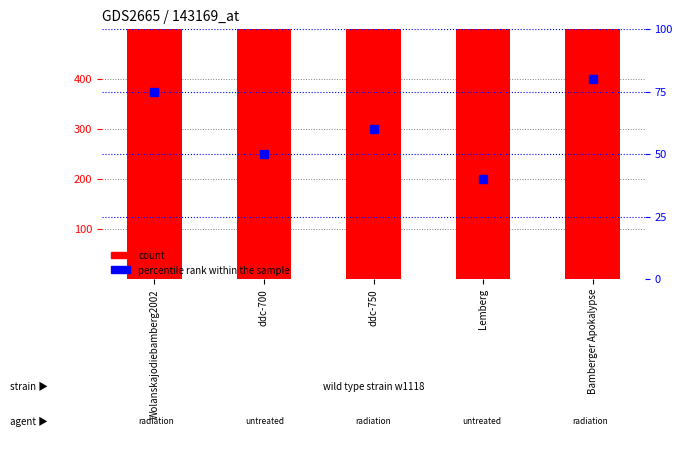

The value of percentile rank within the sample at Wolanskajodiebamberg2002 is 98. True or false?

False